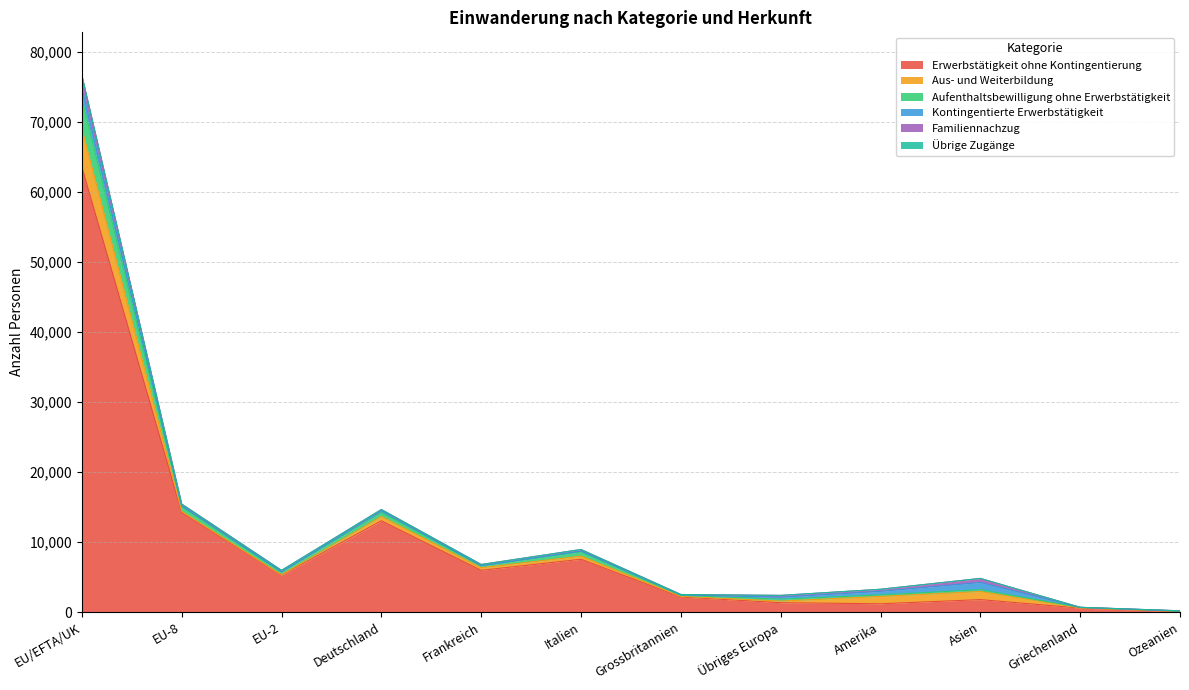

Reading left to right, transcribe all the data shown in this chart.

Erwerbstätigkeit ohne Kontingentierung: EU/EFTA/UK=63517	EU-8=14214	EU-2=5284	Deutschland=13034	Frankreich=5969	Italien=7549	Grossbritannien=2163	Übriges Europa=1344	Amerika=1194	Asien=1790	Griechenland=578	Ozeanien=67
Aus- und Weiterbildung: EU/EFTA/UK=5414	EU-8=178	EU-2=34	Deutschland=622	Frankreich=376	Italien=444	Grossbritannien=99	Übriges Europa=234	Amerika=1054	Asien=1156	Griechenland=23	Ozeanien=72
Aufenthaltsbewilligung ohne Erwerbstätigkeit: EU/EFTA/UK=4402	EU-8=631	EU-2=384	Deutschland=562	Frankreich=249	Italien=615	Grossbritannien=128	Übriges Europa=276	Amerika=212	Asien=257	Griechenland=72	Ozeanien=7
Kontingentierte Erwerbstätigkeit: EU/EFTA/UK=1501	EU-8=145	EU-2=57	Deutschland=246	Frankreich=41	Italien=103	Grossbritannien=65	Übriges Europa=278	Amerika=511	Asien=1033	Griechenland=5	Ozeanien=28
Familiennachzug: EU/EFTA/UK=1750	EU-8=256	EU-2=202	Deutschland=179	Frankreich=163	Italien=226	Grossbritannien=64	Übriges Europa=256	Amerika=293	Asien=575	Griechenland=14	Ozeanien=20
Übrige Zugänge: EU/EFTA/UK=31	EU-8=1	EU-2=5	Deutschland=6	Frankreich=4	Italien=3	Grossbritannien=0	Übriges Europa=3	Amerika=0	Asien=0	Griechenland=0	Ozeanien=0